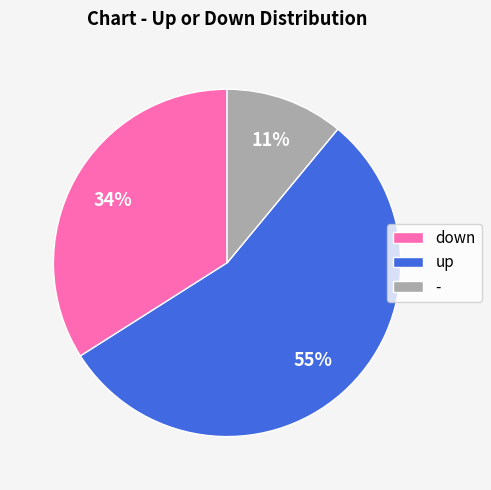

Do down and up together represent more than half of the pie?

Yes